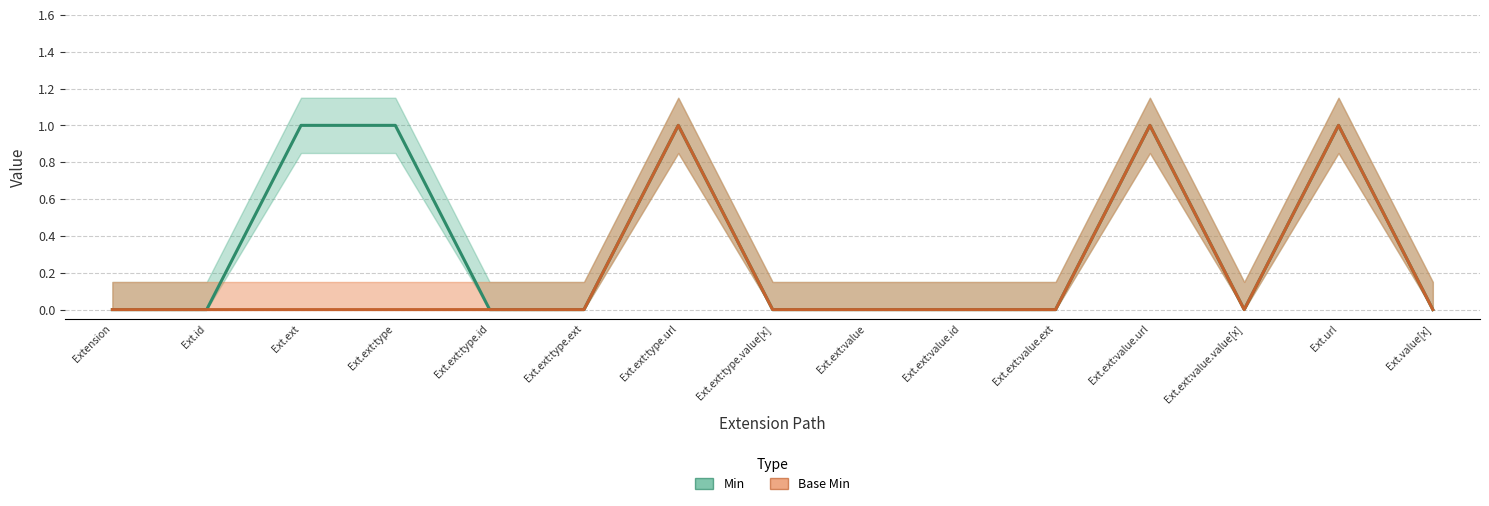

True or false: Base Min and Min cross at least once.

False